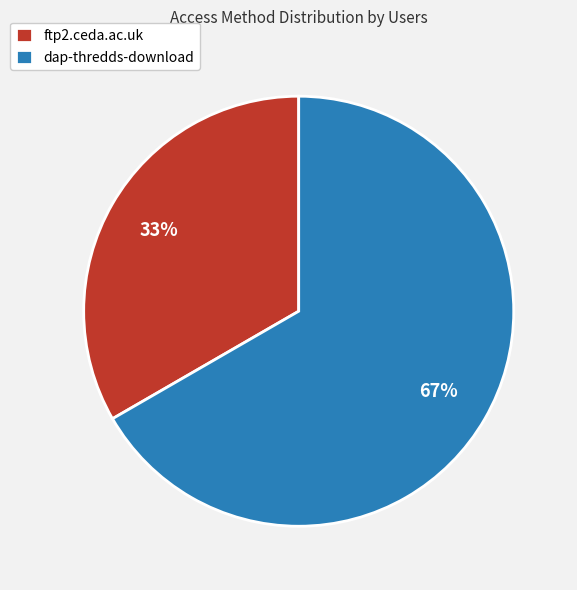

To the nearest percent, what is the average slice percentage?

50%